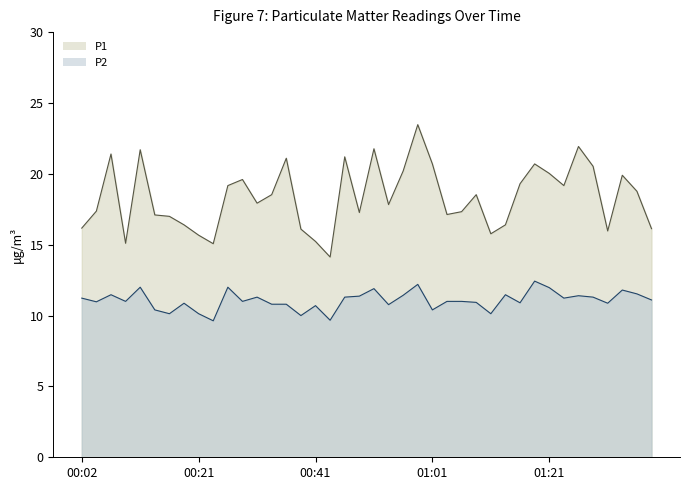

Reading left to right, what are all the values shown in this chart?

P1: 16.2	17.4	21.4	15.1	21.7	17.1	17.0	16.4	15.7	15.1	19.2	19.6	17.9	18.5	21.1	16.1	15.2	14.1	21.2	17.3	21.8	17.8	20.2	23.5	20.7	17.1	17.3	18.5	15.8	16.4	19.3	20.7	20.0	19.2	21.9	20.5	16.0	19.9	18.8	16.1
P2: 11.2	11.0	11.5	11.0	12.0	10.4	10.1	10.9	10.1	9.6	12.0	11.0	11.3	10.8	10.8	10.0	10.7	9.7	11.3	11.4	11.9	10.8	11.4	12.2	10.4	11.0	11.0	10.9	10.1	11.5	10.9	12.4	12.0	11.2	11.4	11.3	10.9	11.8	11.5	11.1